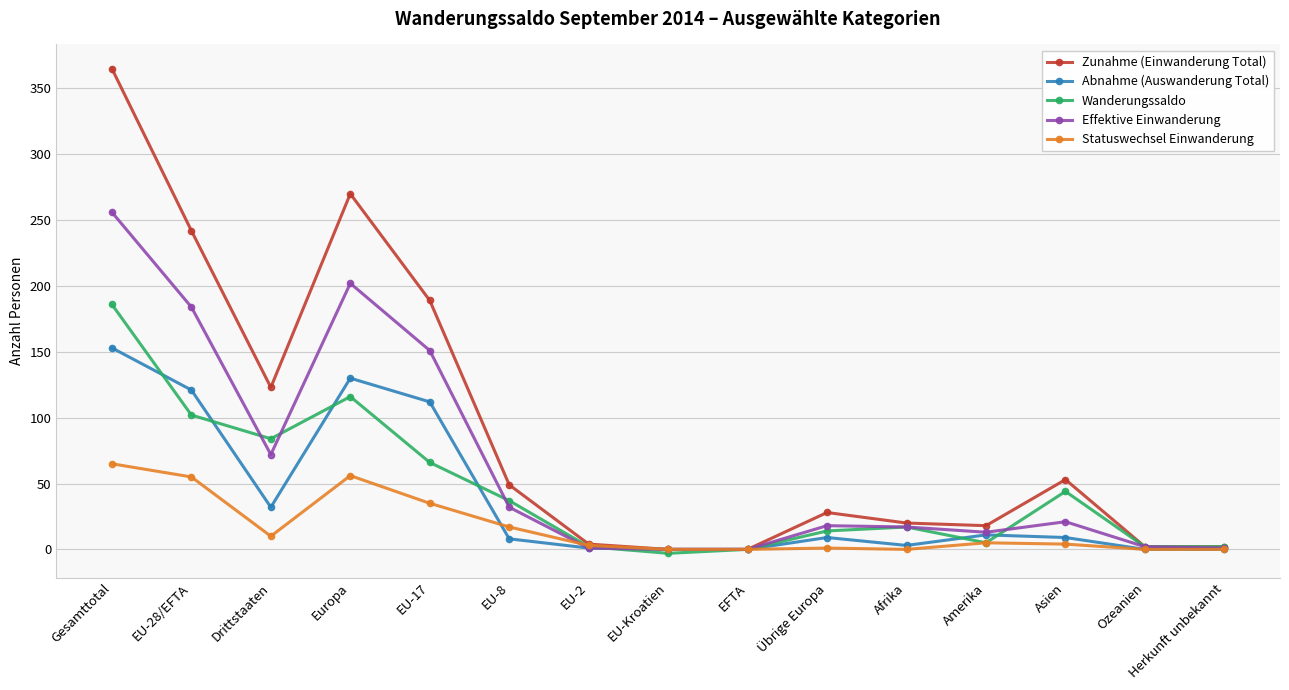

Which series has the widest spread of values?

Zunahme (Einwanderung Total)